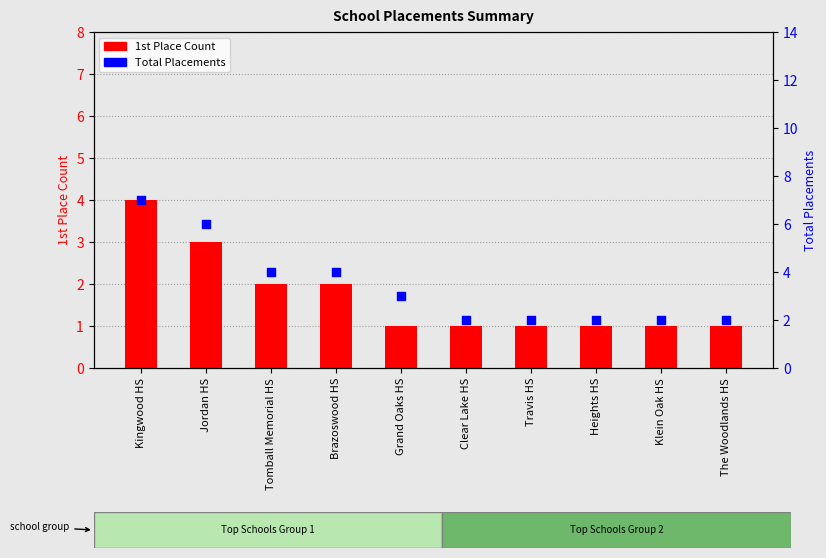

What are all the series names shown in the legend?

1st Place Count, Total Placements